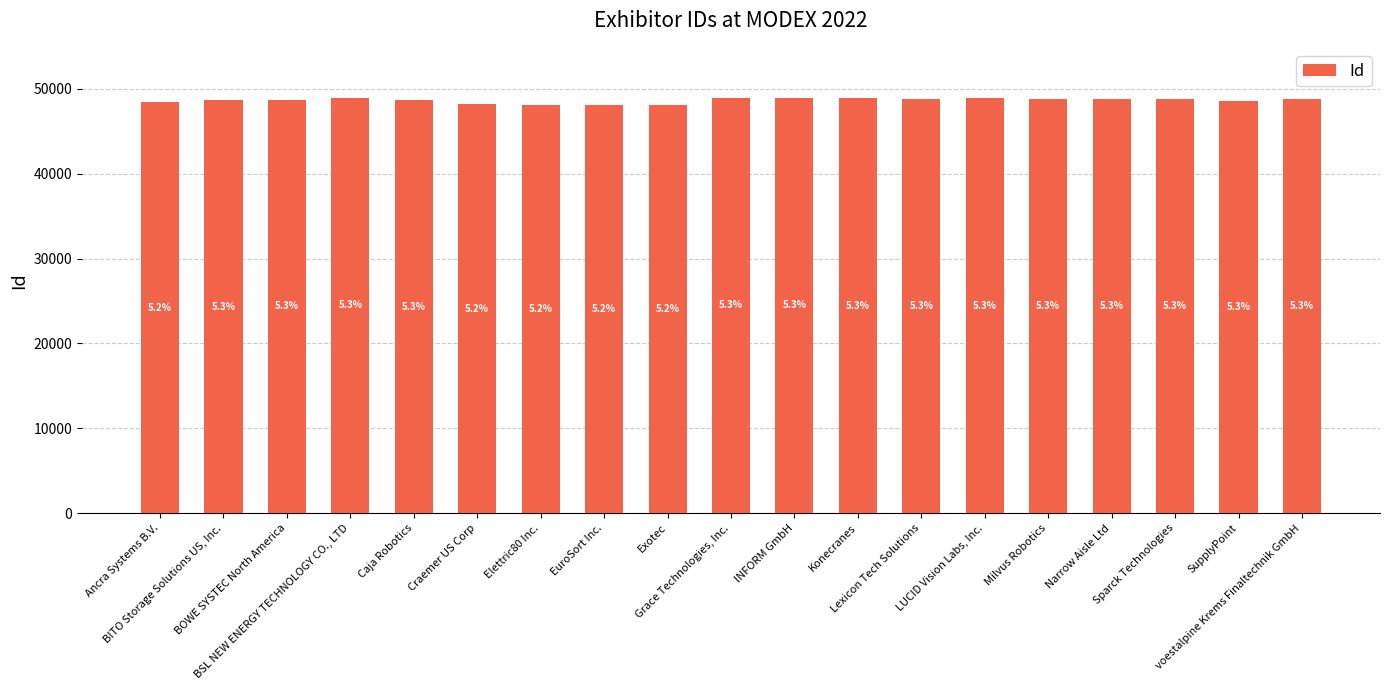

True or false: the data shows 72296 at Elettric80 Inc..

False